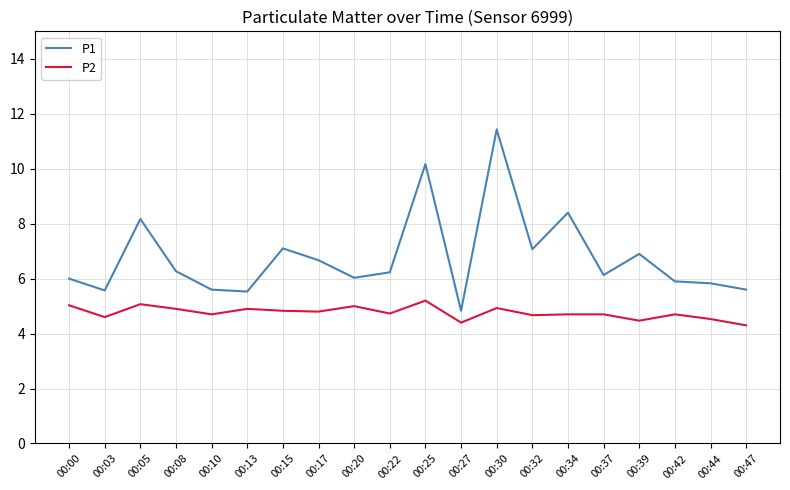

At which label does P1 reach its minimum?

00:27